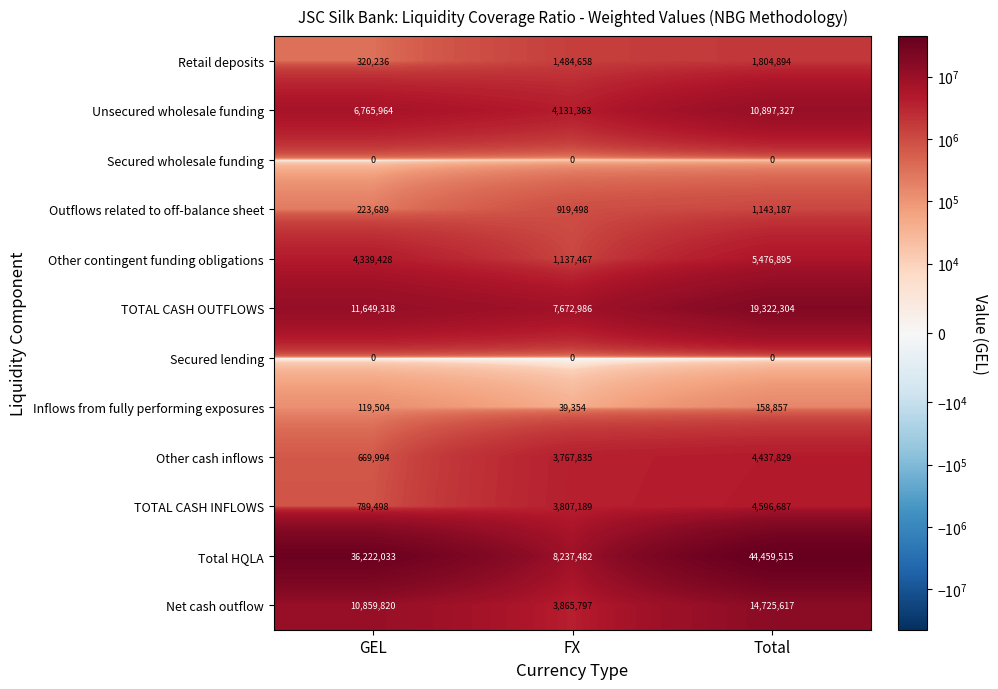

What is the difference between the highest and lowest values at GEL?

36222033